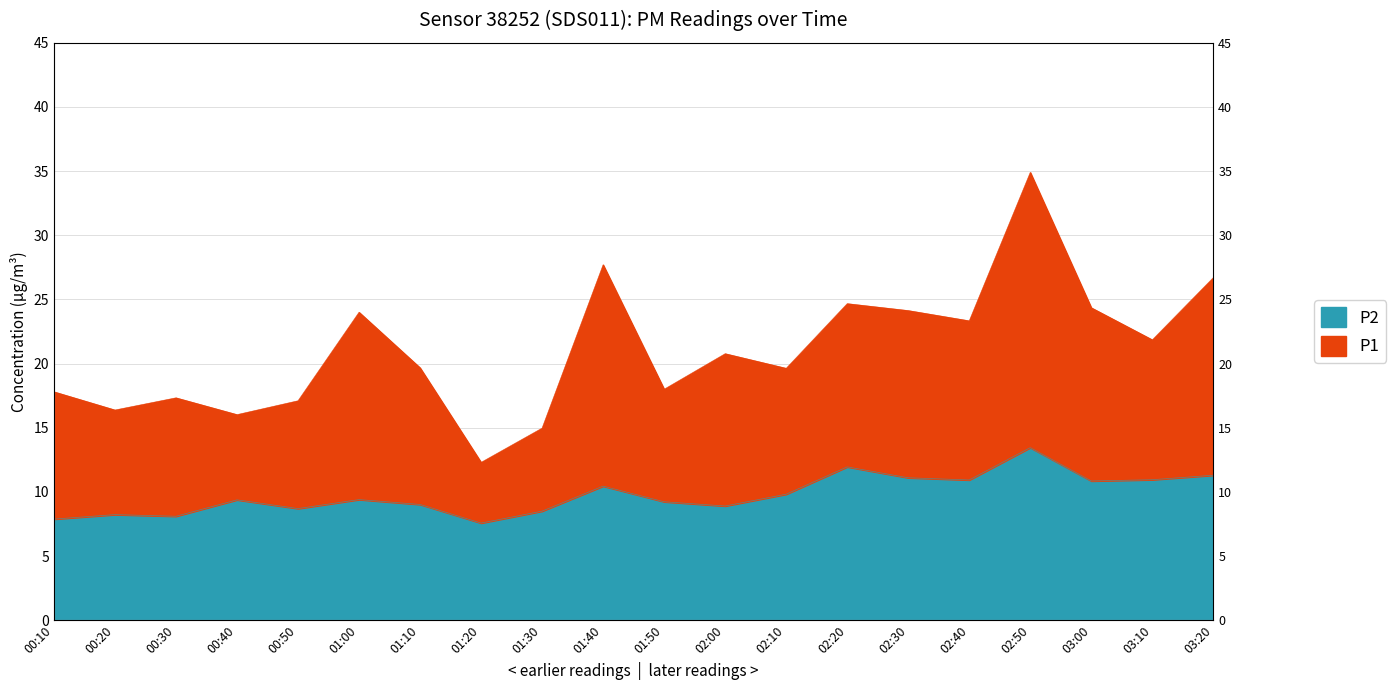

What is the difference between the maximum and second lowest values in the P2 series?

5.6